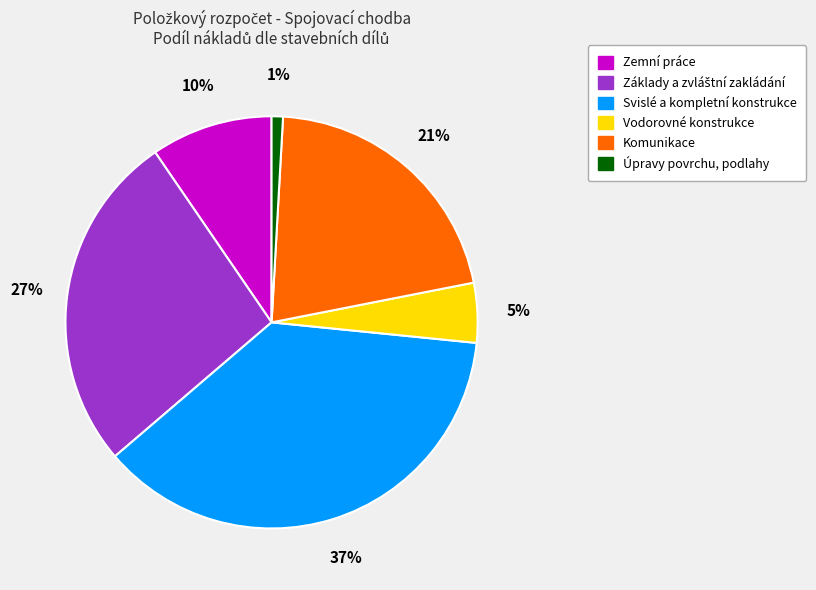

Between Zemní práce and Vodorovné konstrukce, which is larger?

Zemní práce